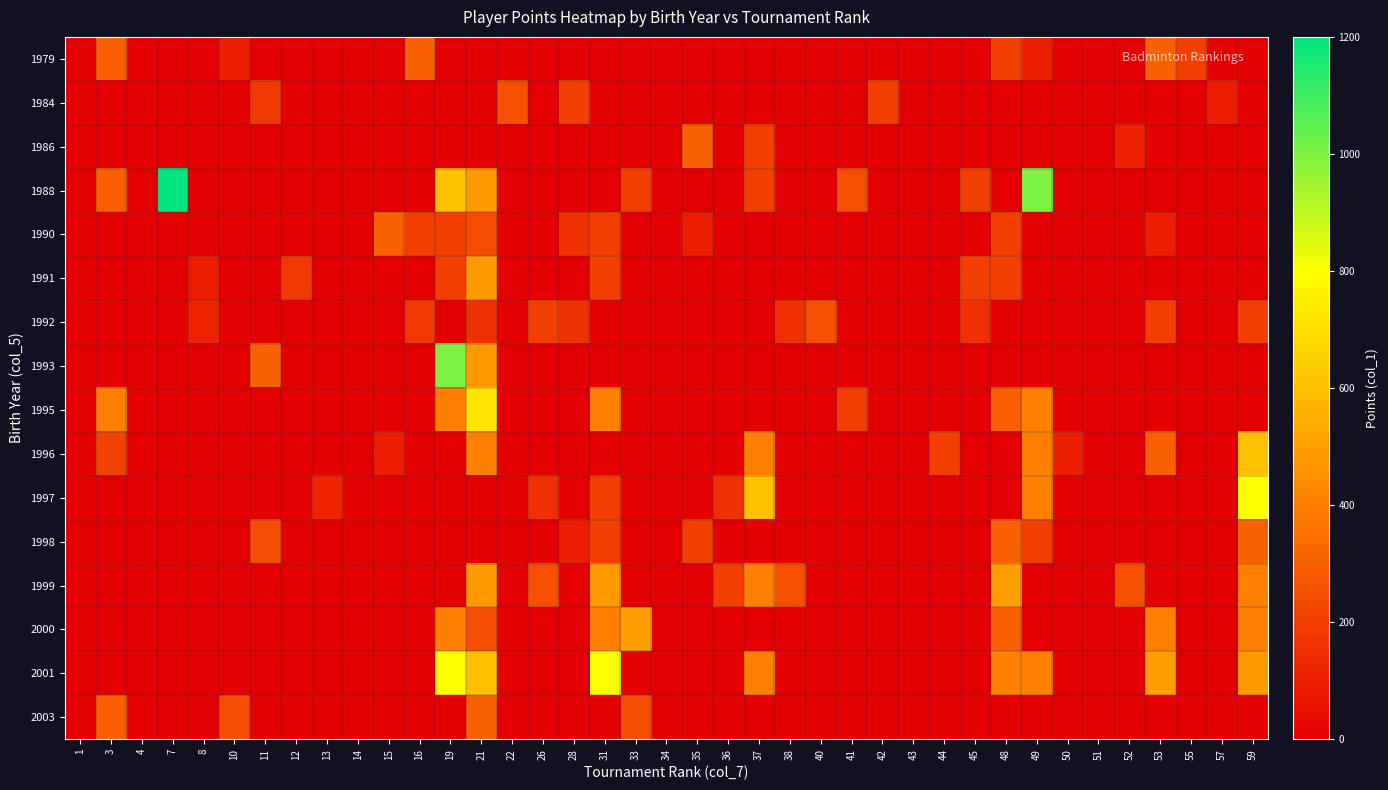

What is the total value across all series at 8?

214